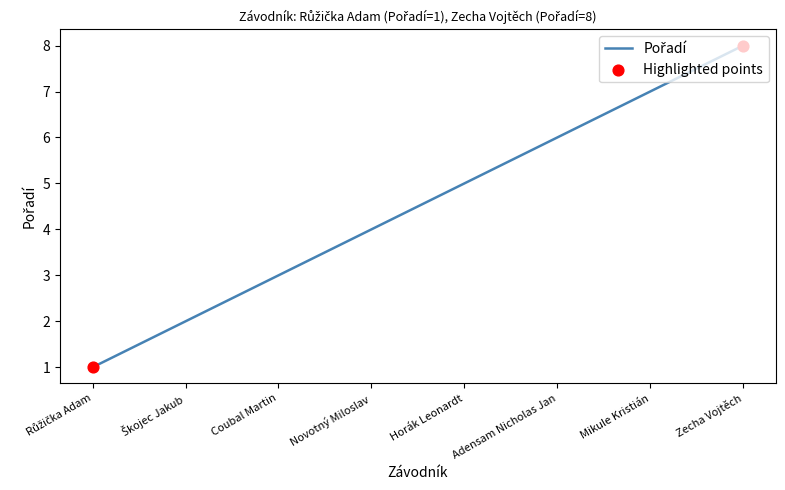

What is the change in value from Novotný Miloslav to Horák Leonardt?

+1